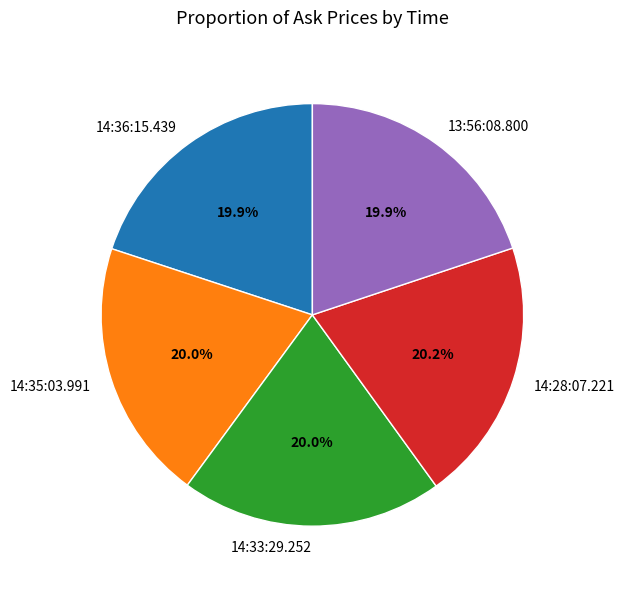

Is there any slice that represents more than half of the pie?

No